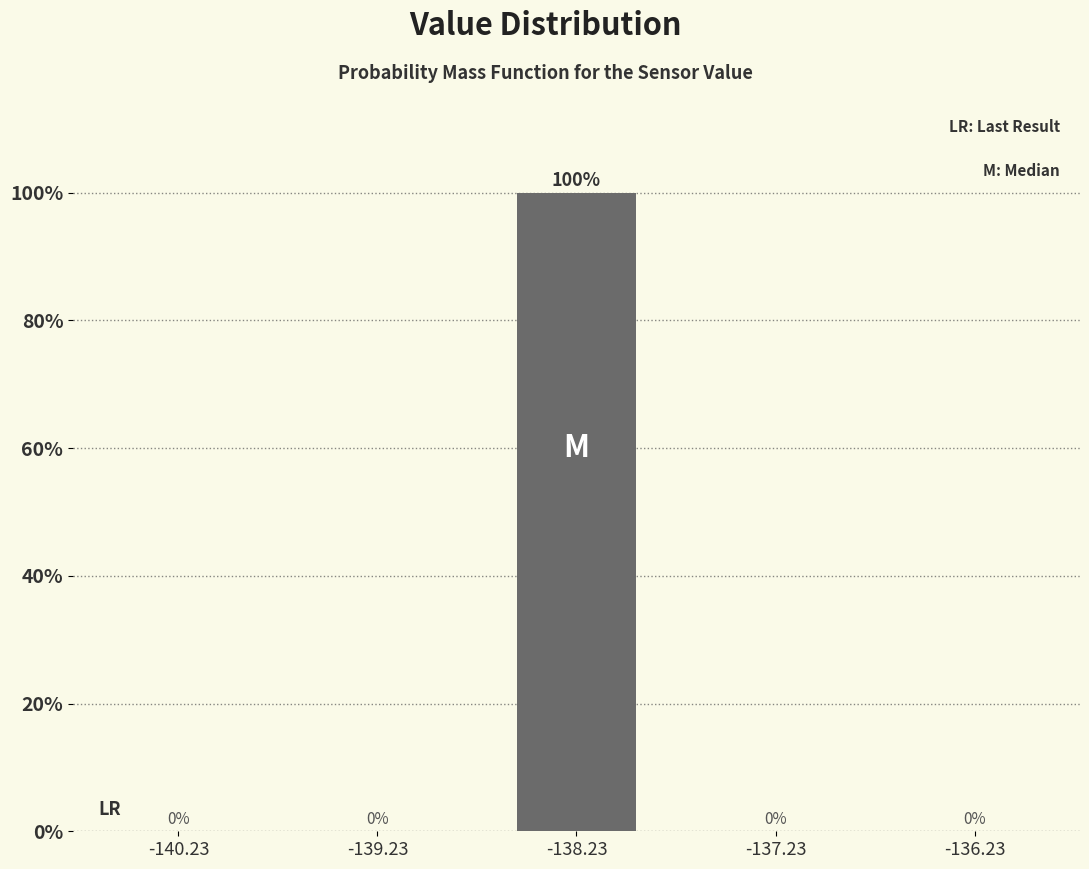

Reading right to left, transcribe all the data shown in this chart.

-136.23=0	-137.23=0	-138.23=100	-139.23=0	-140.23=0